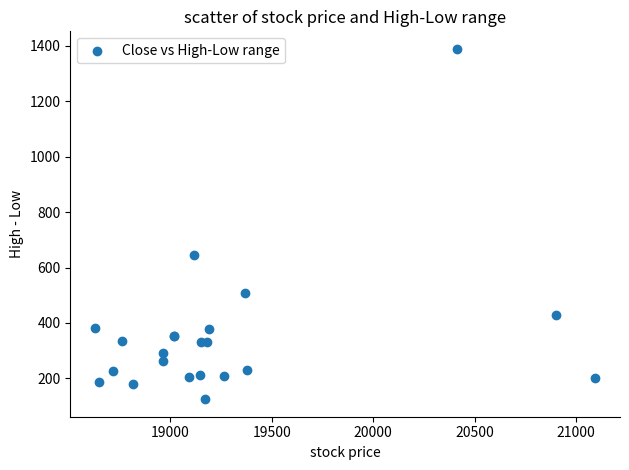

What Y value in the scatter plot is closest to 757?

647